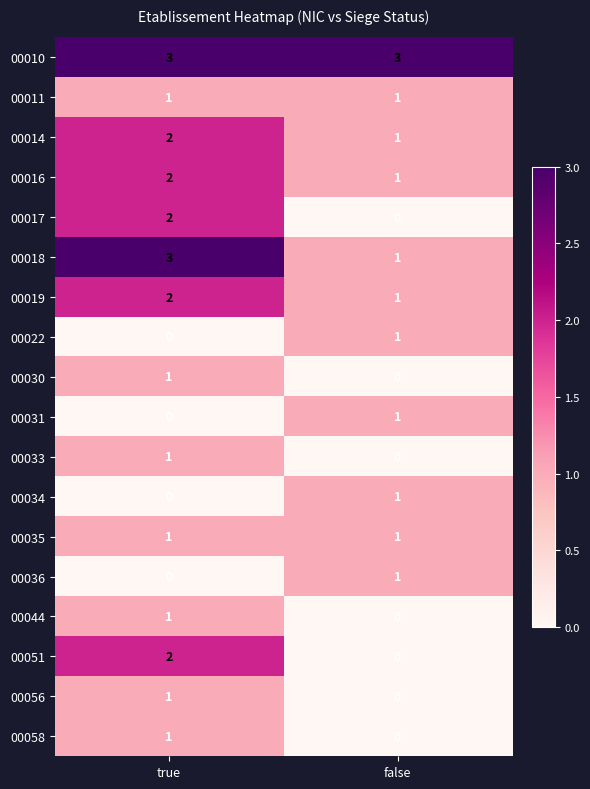

What is the sum of all 00010 values?

6